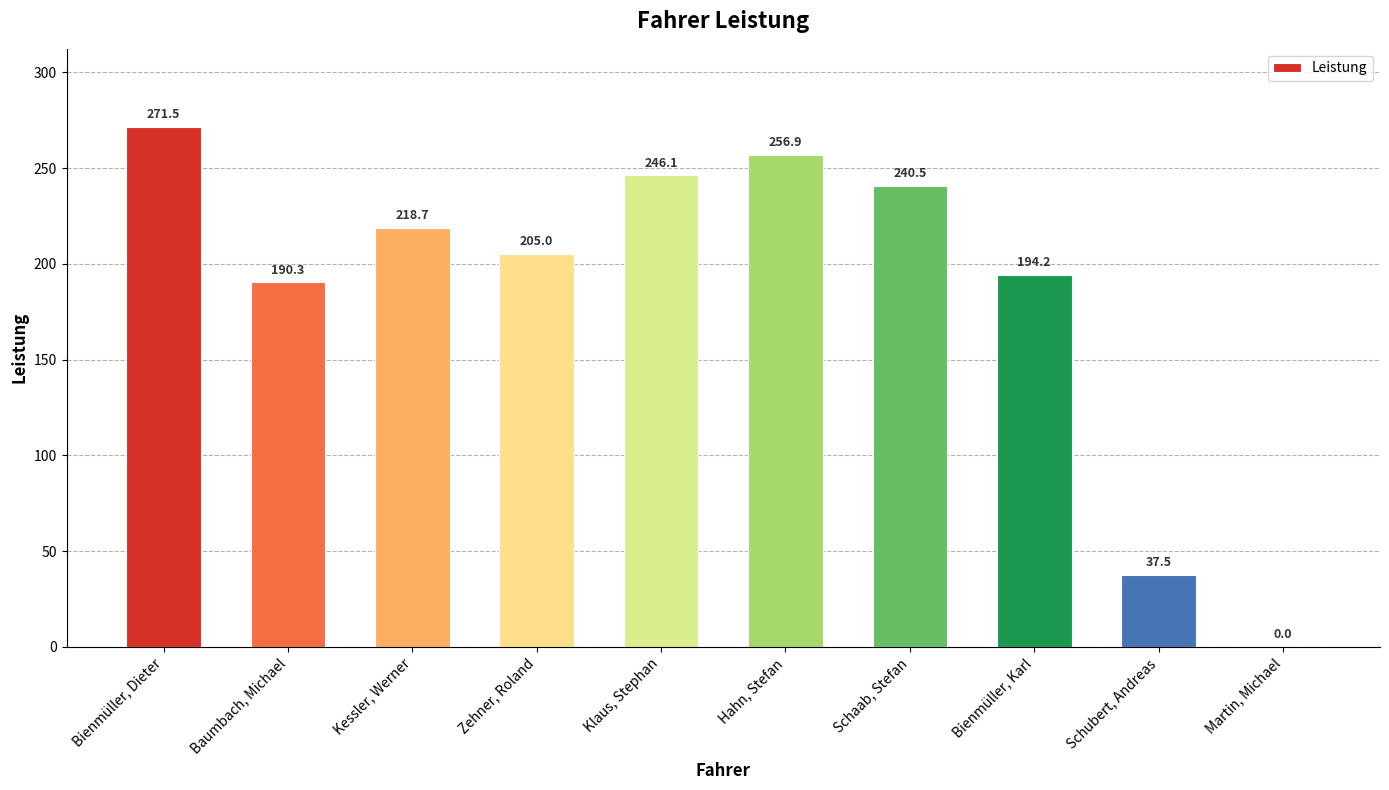

How many values are above zero?

9